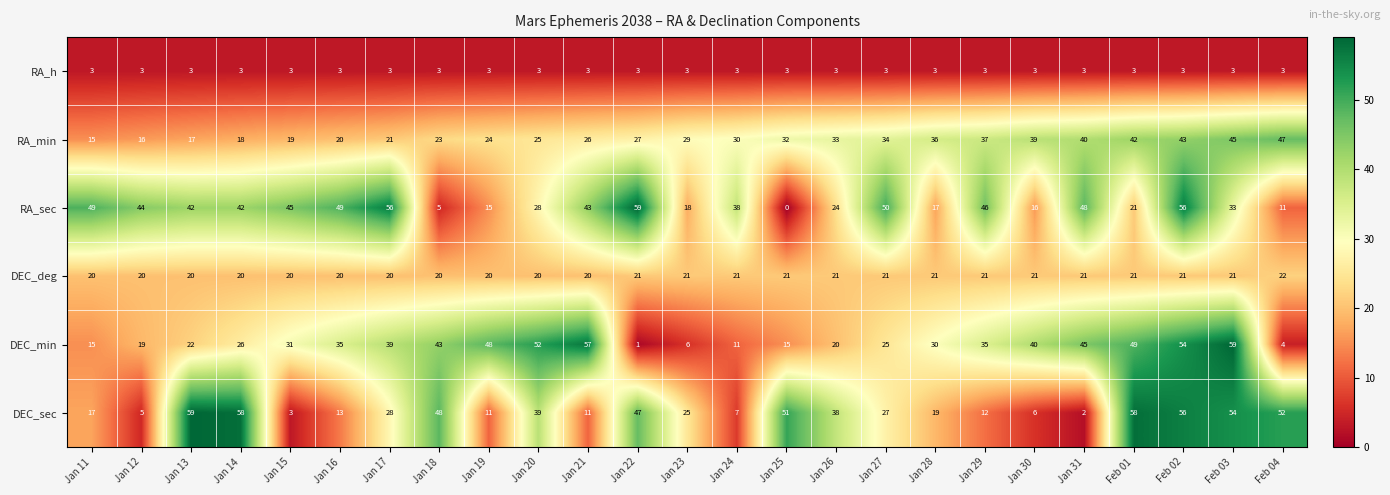

Where does the RA_sec series first go above 42?

Jan 11